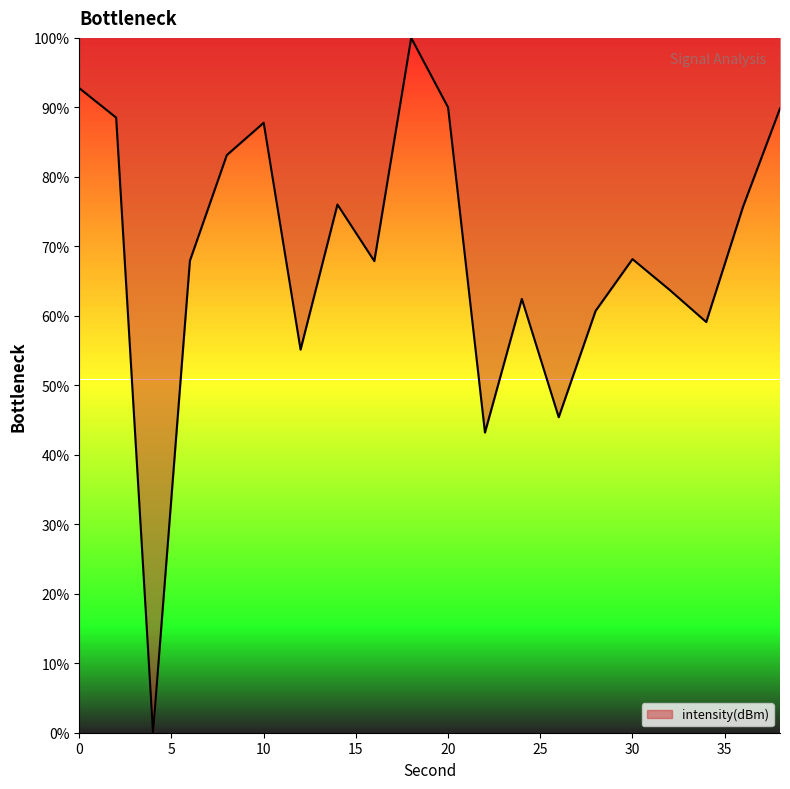

What is the difference between the maximum and minimum values?

100.0